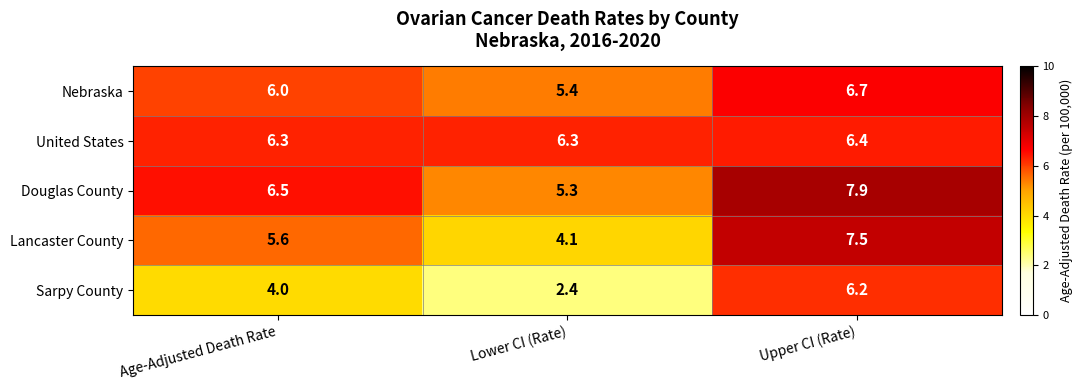

What value does the United States series have at Age-Adjusted Death Rate?

6.3